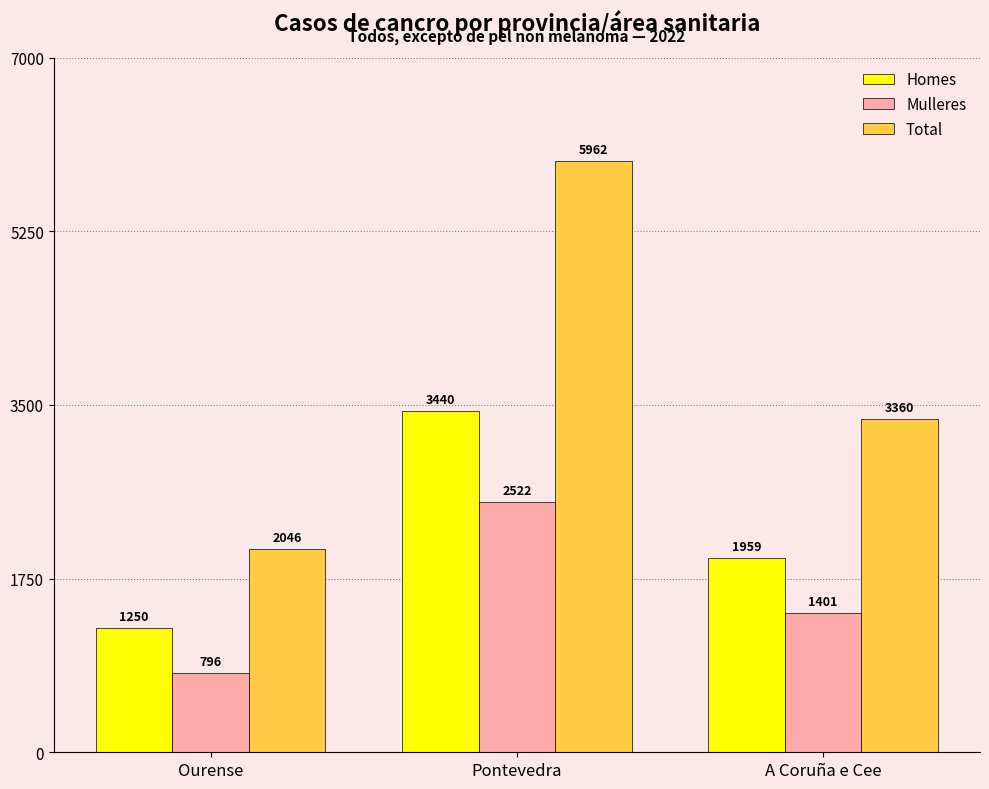

Reading left to right, what are all the values shown in this chart?

Homes: 1250	3440	1959
Mulleres: 796	2522	1401
Total: 2046	5962	3360